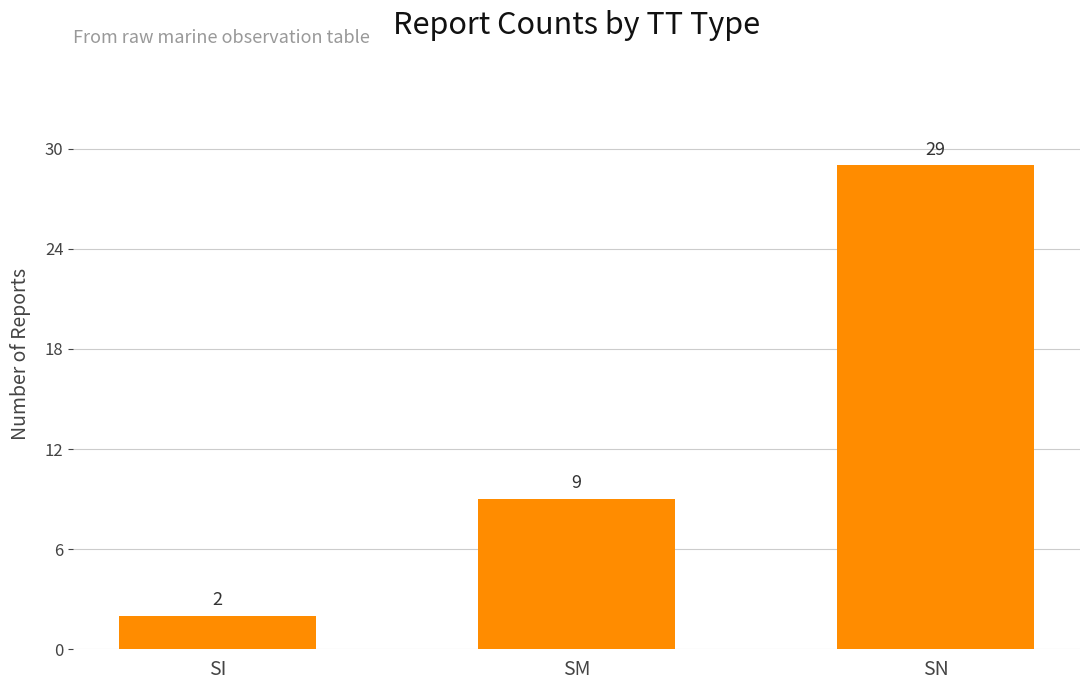

What is the value of the 3rd bar from the left?

29